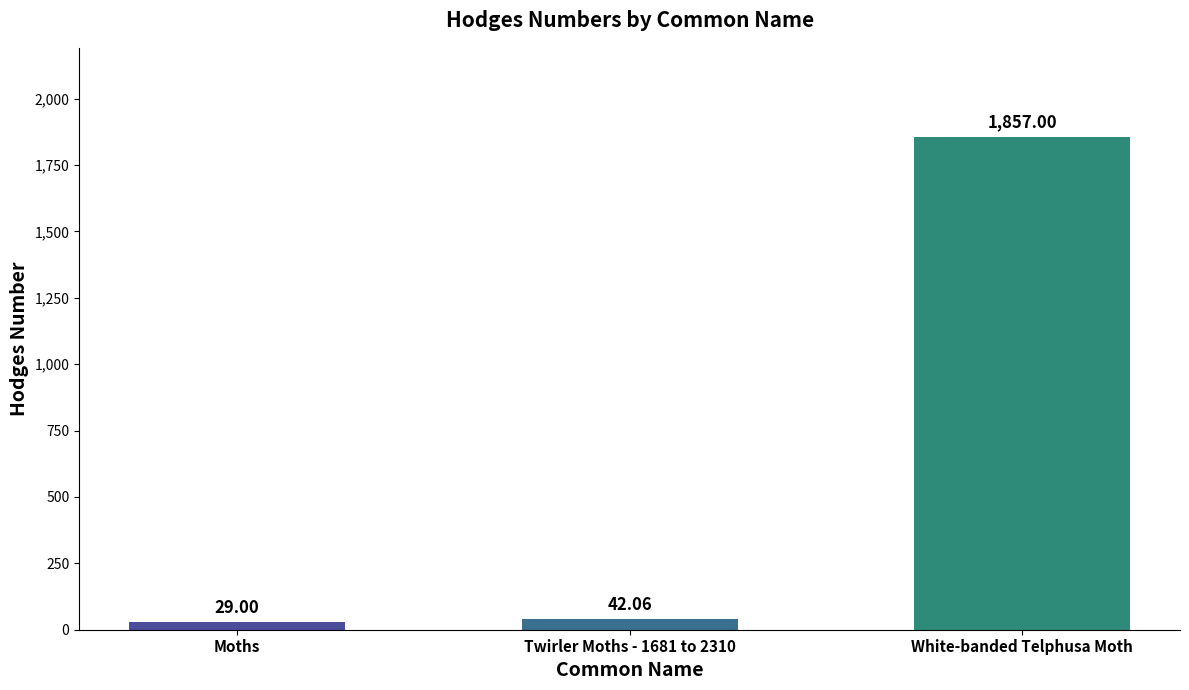

True or false: the data shows 29.0 at Moths.

True